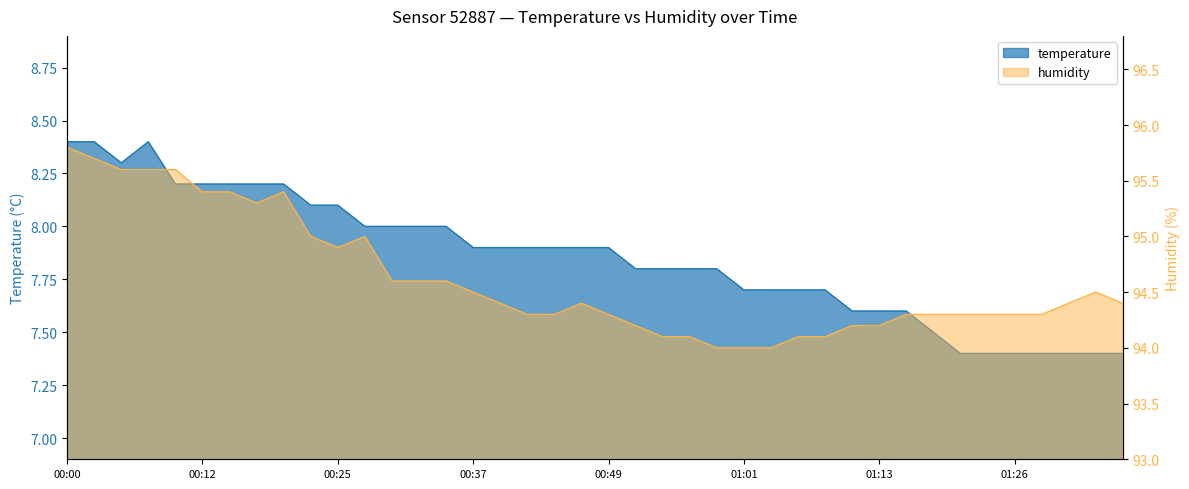

What is the spread (max minus min) of values at 01:11?

86.6